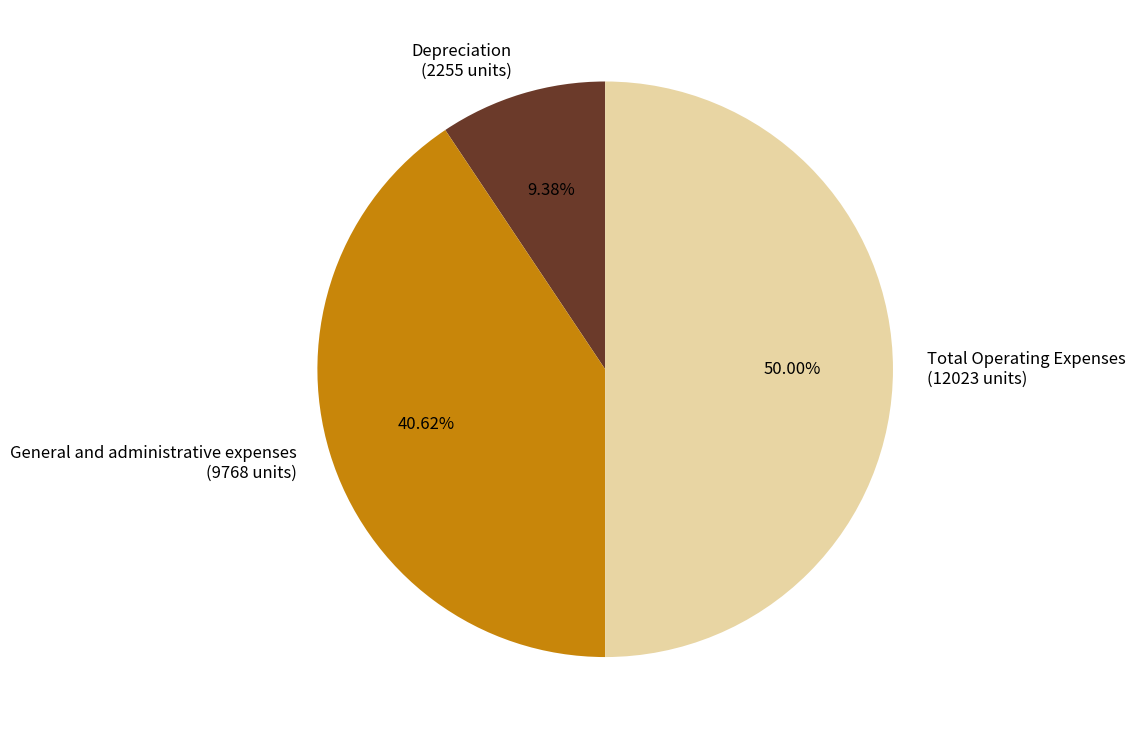

Is General and administrative expenses the majority of the pie?

No